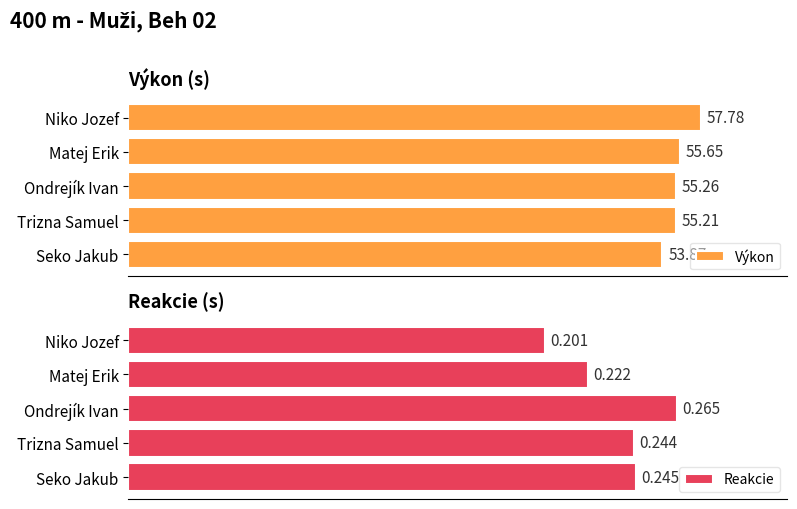

What are all the series names shown in the legend?

Výkon, Reakcie